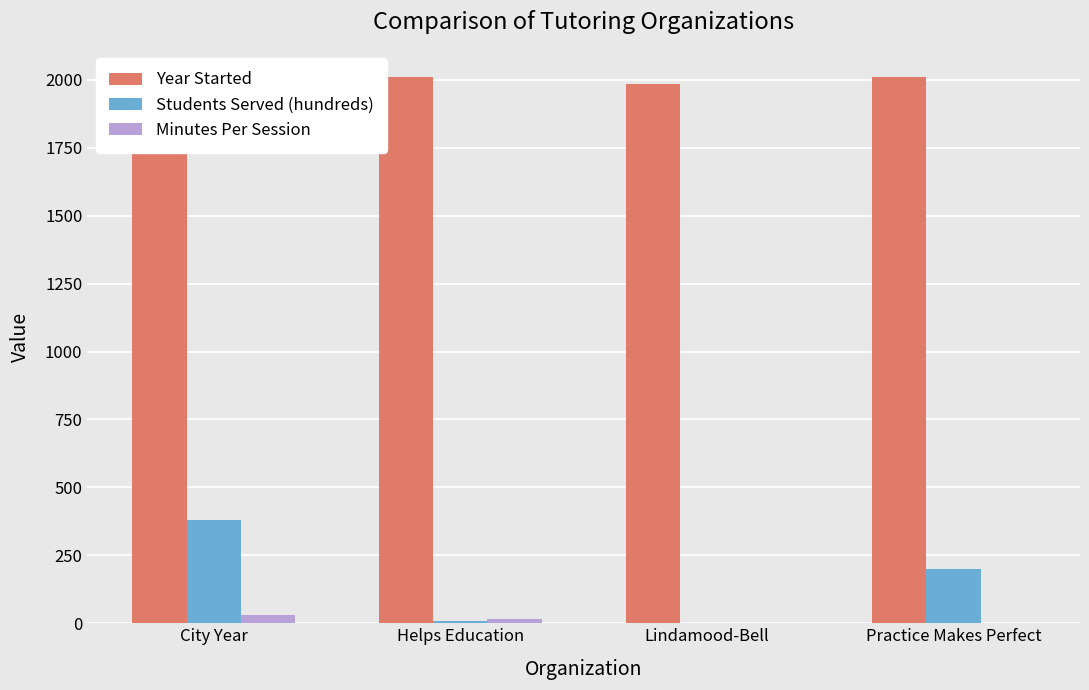

What is the average value of the Minutes Per Session series?

11